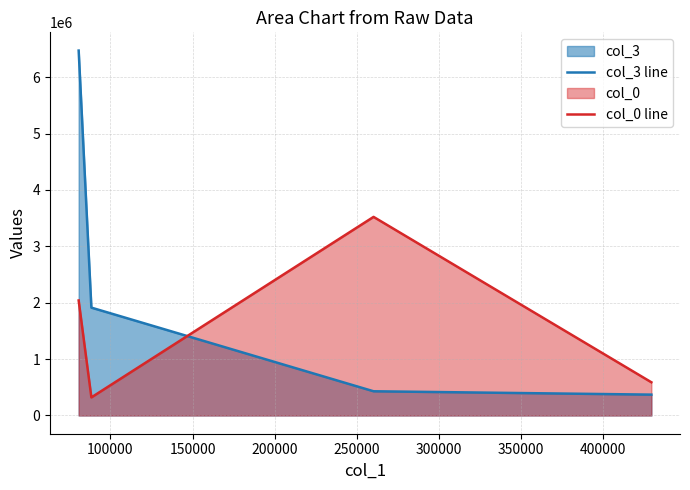

Which series has the widest spread of values?

col_3 line